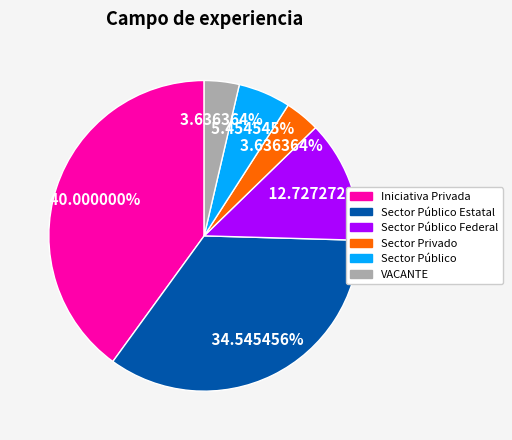

What is the largest slice in the pie chart?

Iniciativa Privada